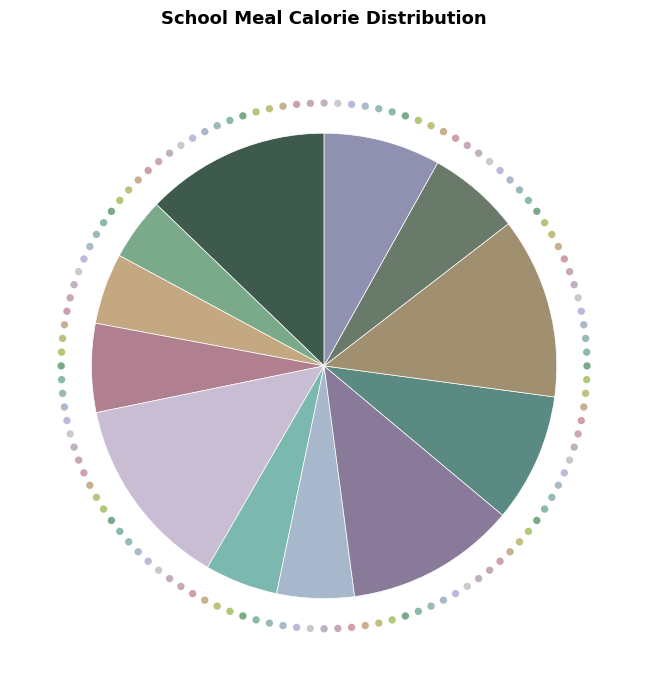

What percentage is the Бутерброд с сыром slice, to the nearest percent?

6%